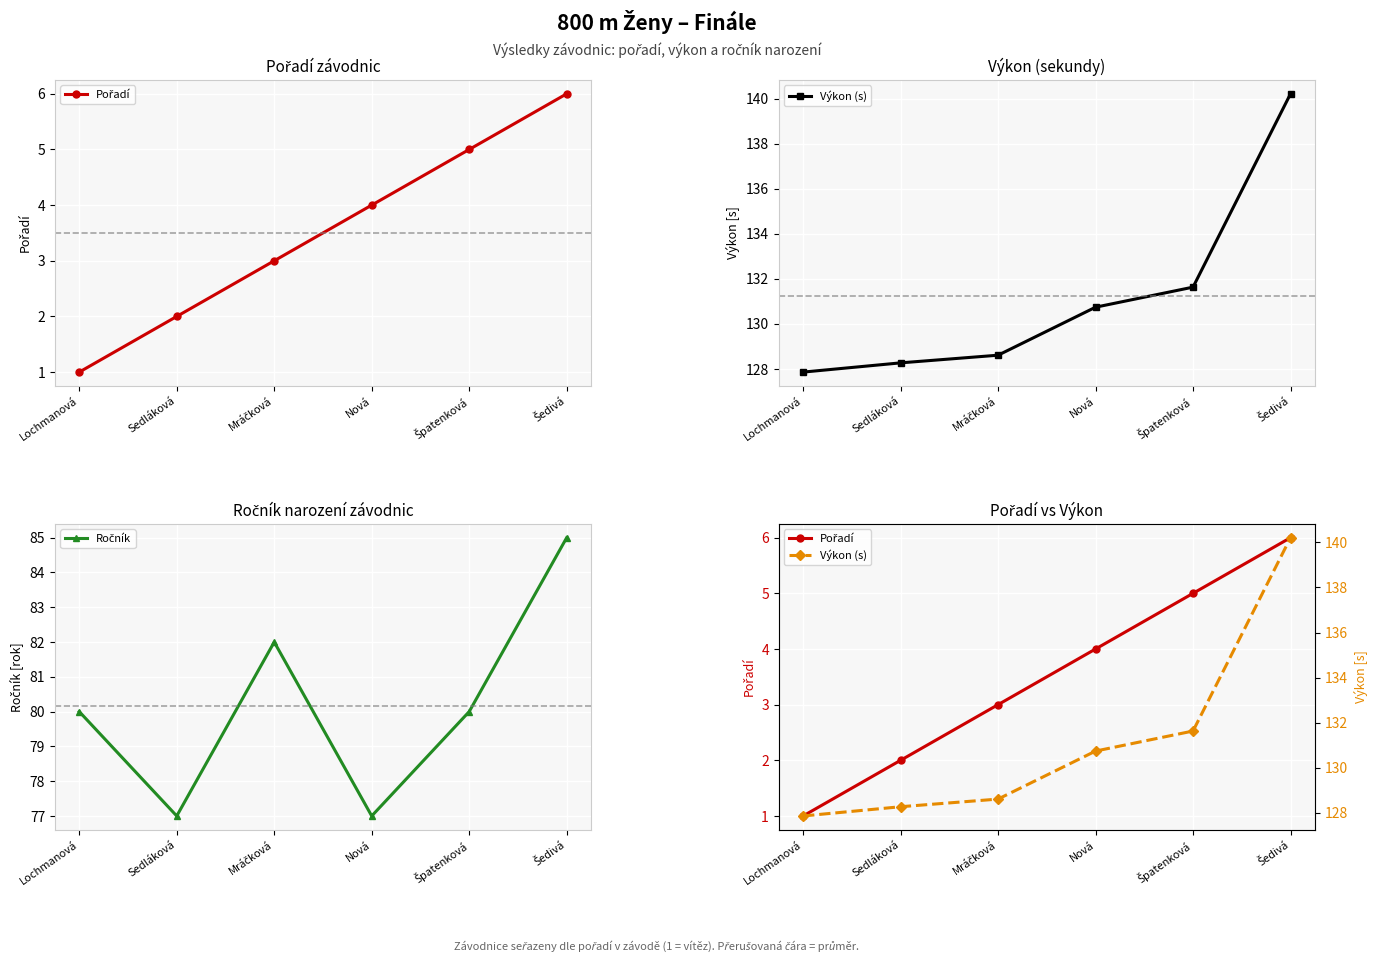

Is it true that Pořadí equals 3.0 at Mráčková?

True